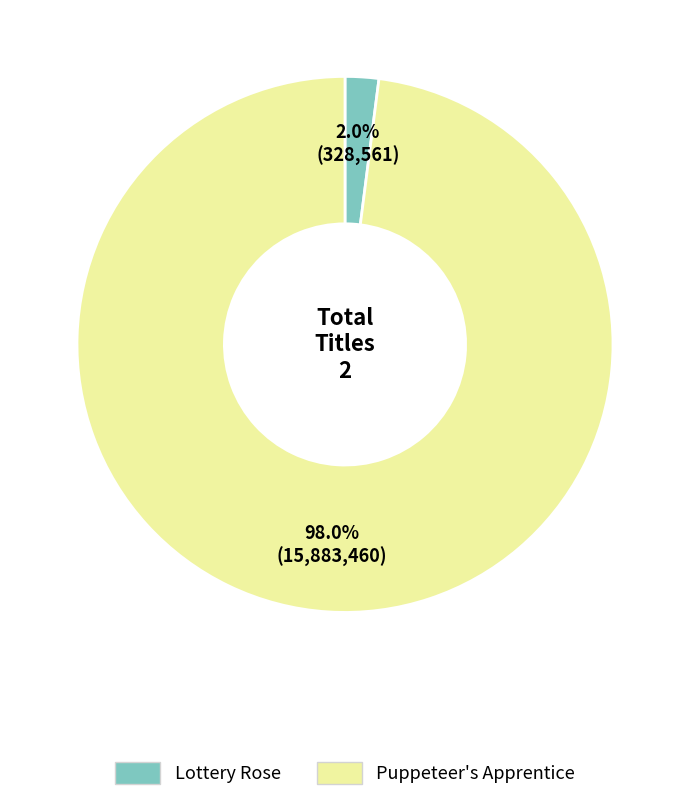

Which category has the biggest portion of the pie?

Puppeteer's Apprentice